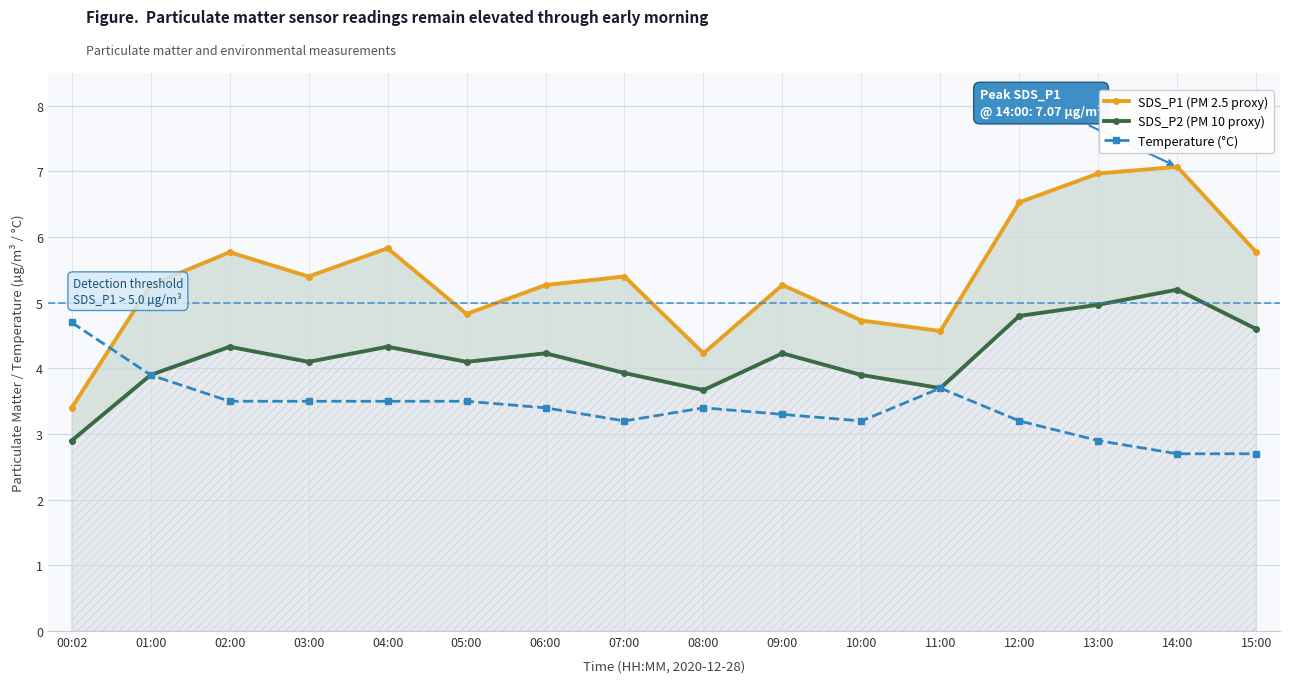

In SDS_P2 (PM 10 proxy), how many points are higher than both neighbors (excluding endpoints)?

5